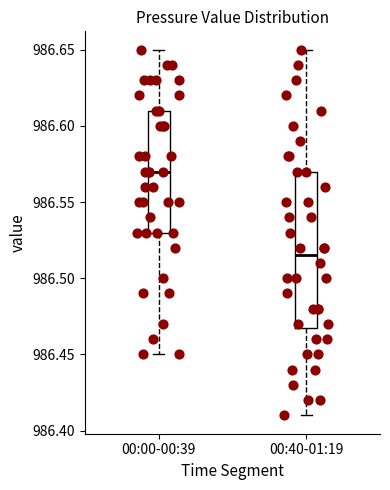

Reading left to right, transcribe this box plot: for each box, give where its median line is, the range the box spans, and where its two whiskers end, as read against the y-axis. The values are not printed on the chart, so give them approximately, as read against the axis.

00:00-00:39: median 986.570, box 986.530 to 986.610, whiskers 986.450 to 986.650
00:40-01:19: median 986.515, box 986.470 to 986.570, whiskers 986.410 to 986.650